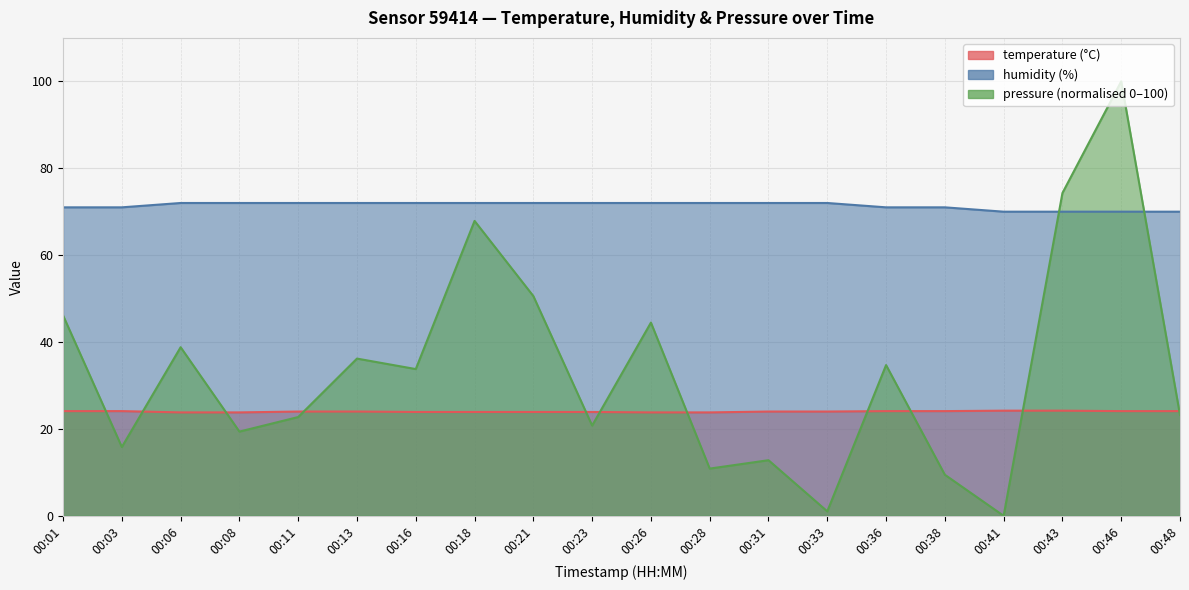

At which label does pressure_norm first exceed 33?

00:01